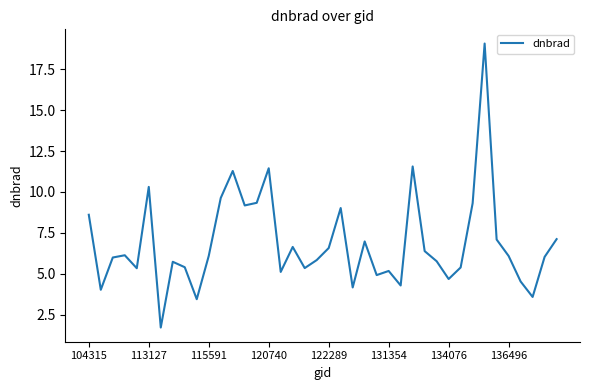

What is the difference between the maximum and minimum values?

17.3